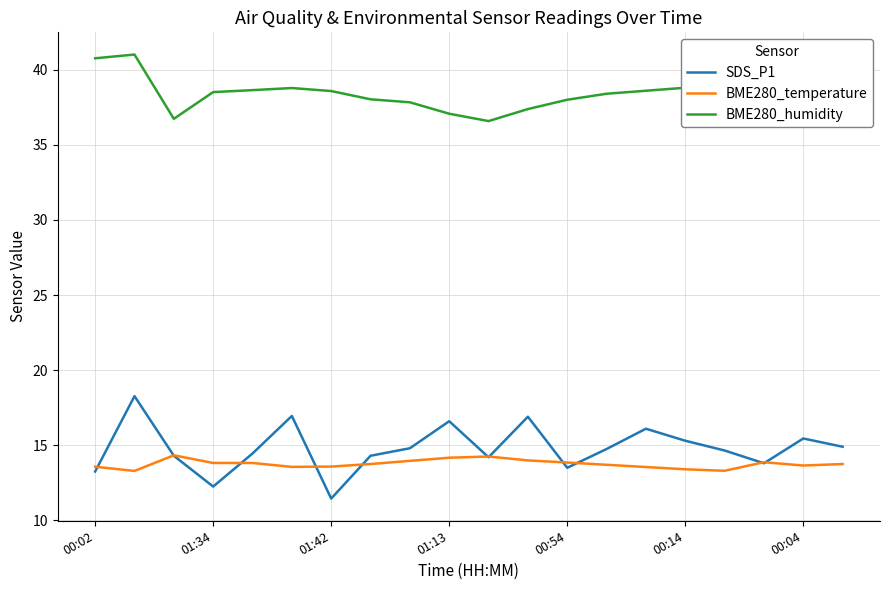

True or false: BME280_humidity and BME280_temperature cross at least once.

False